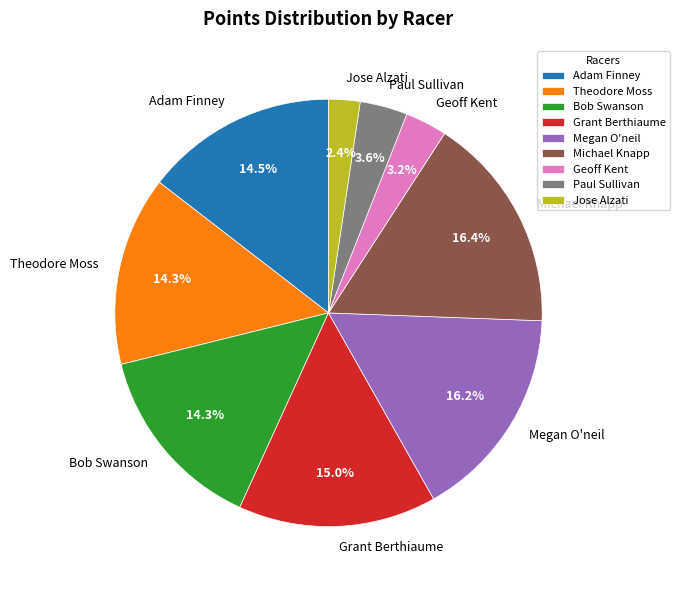

Between Geoff Kent and Bob Swanson, which is larger?

Bob Swanson